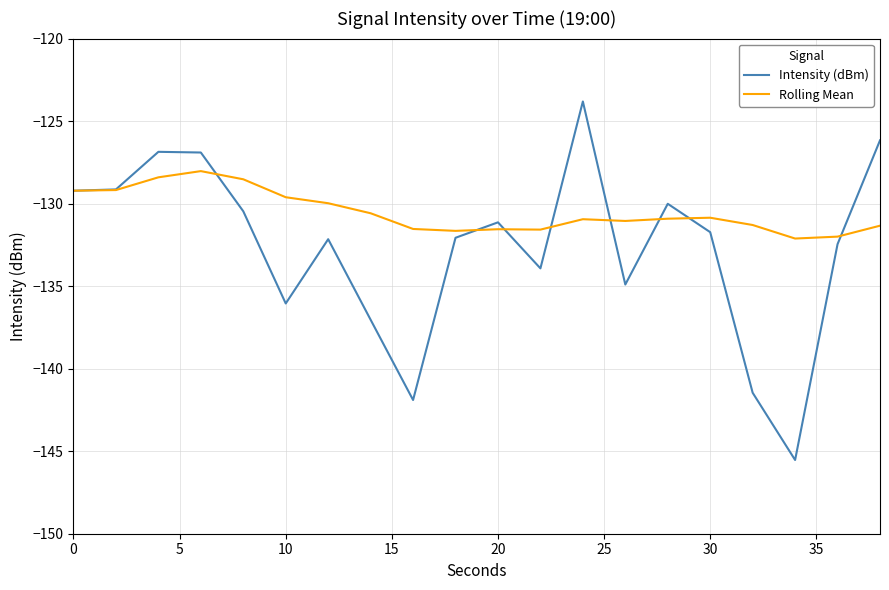

Which series has the largest range (max minus min)?

Intensity (dBm)